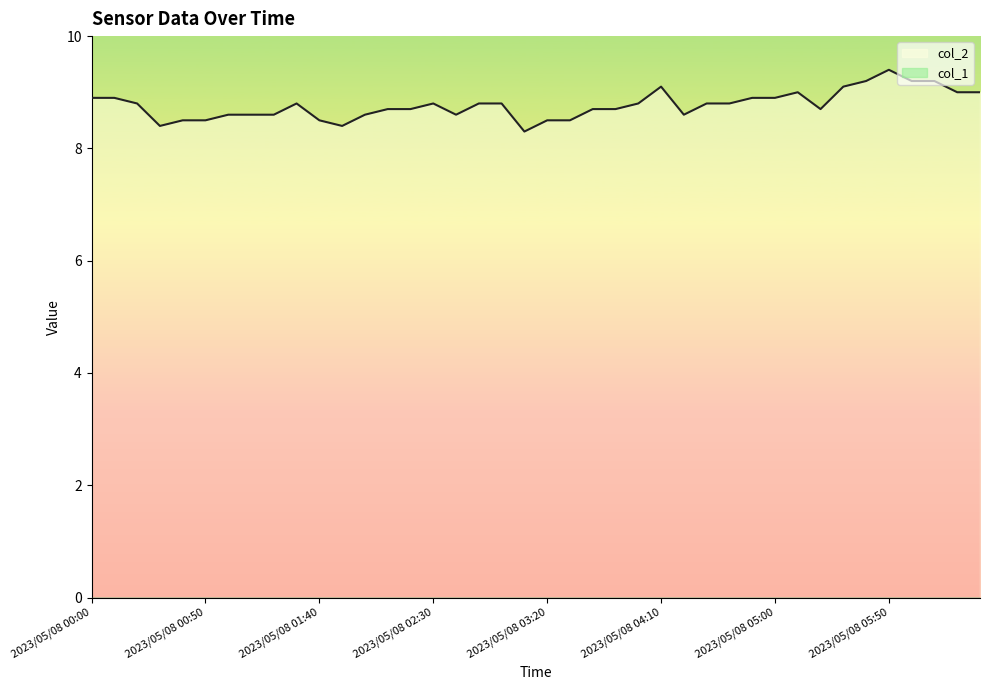

Rank the categories by value from highest to lowest.

2023/05/08 05:50, 2023/05/08 05:40, 2023/05/08 06:00, 2023/05/08 06:10, 2023/05/08 04:10, 2023/05/08 05:30, 2023/05/08 05:10, 2023/05/08 06:20, 2023/05/08 06:30, 2023/05/08 00:00, 2023/05/08 00:10, 2023/05/08 04:50, 2023/05/08 05:00, 2023/05/08 00:20, 2023/05/08 01:30, 2023/05/08 02:30, 2023/05/08 02:50, 2023/05/08 03:00, 2023/05/08 04:00, 2023/05/08 04:30, 2023/05/08 04:40, 2023/05/08 02:10, 2023/05/08 02:20, 2023/05/08 03:40, 2023/05/08 03:50, 2023/05/08 05:20, 2023/05/08 01:00, 2023/05/08 01:10, 2023/05/08 01:20, 2023/05/08 02:00, 2023/05/08 02:40, 2023/05/08 04:20, 2023/05/08 00:40, 2023/05/08 00:50, 2023/05/08 01:40, 2023/05/08 03:20, 2023/05/08 03:30, 2023/05/08 00:30, 2023/05/08 01:50, 2023/05/08 03:10